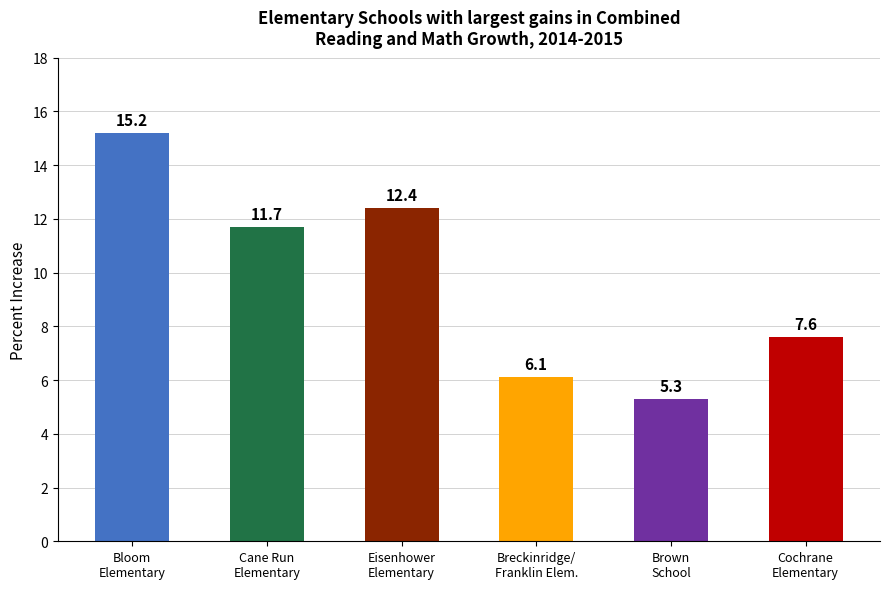

At which category does the chart reach its minimum across all series?

Brown
School